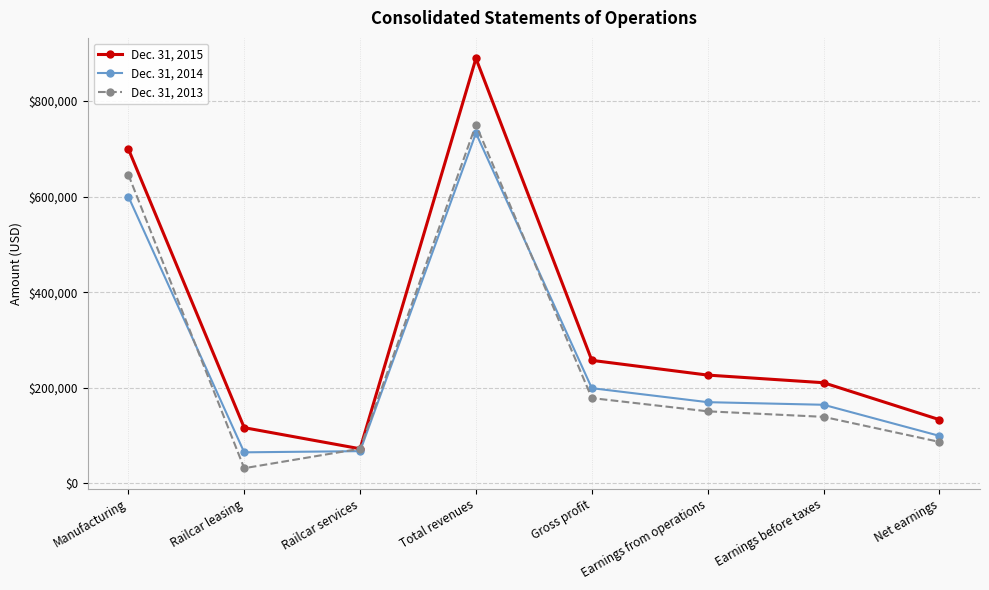

How many distinct data groups are displayed?

3